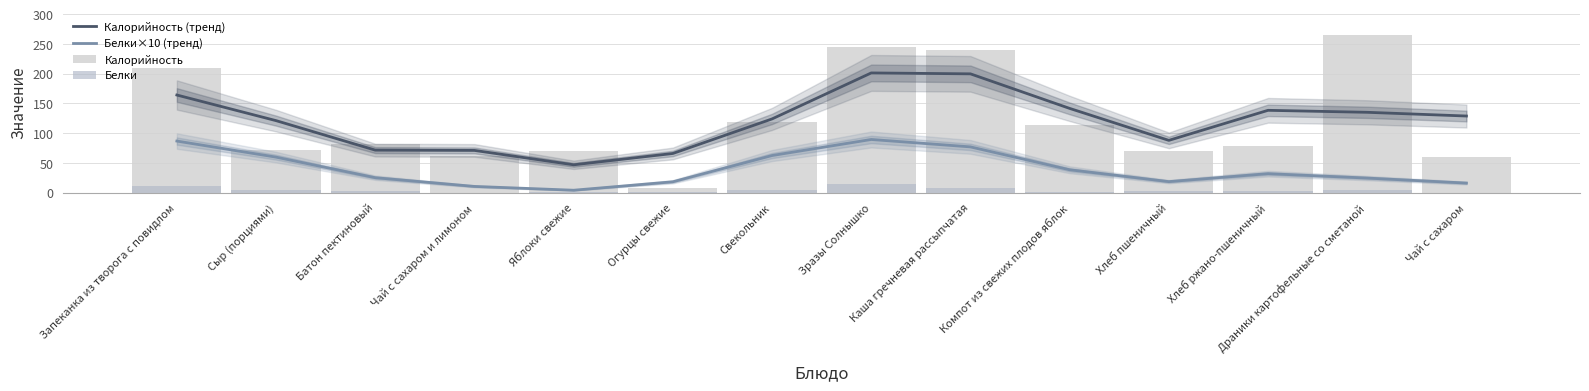

Reading left to right, what are all the values shown in this chart?

Калорийность (тренд): 164.2	121.1	71.5	71.0	46.8	65.9	124.0	201.3	199.8	141.7	87.9	138.4	135.1	128.8
Белки×10 (тренд): 86.7	59.7	25.1	10.5	4.1	18.3	62.4	89.4	76.9	38.5	18.5	31.9	24.5	16.1
Калорийность: 210.2	72.0	81.0	61.5	70.5	8.5	118.6	244.8	240.5	114.0	70.5	79.2	265.6	60.5
Белки: 10.5	5.0	2.4	0.1	0.6	0.5	4.4	13.8	8.6	0.7	2.3	2.6	4.7	0.1